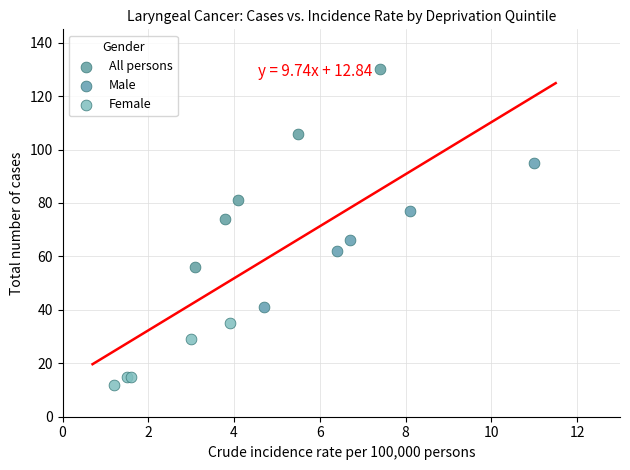

Which series reaches the minimum Y coordinate?

Female